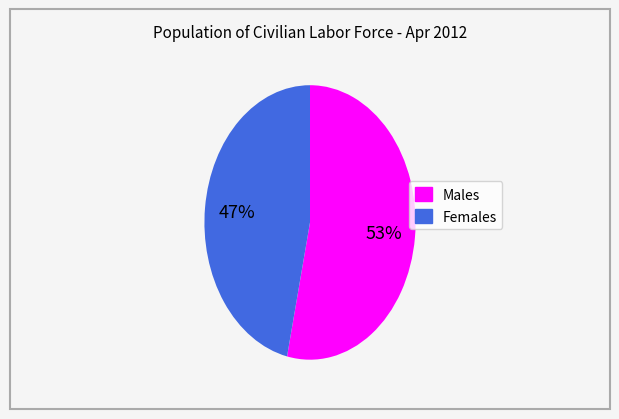

Between Males and Females, which is larger?

Males